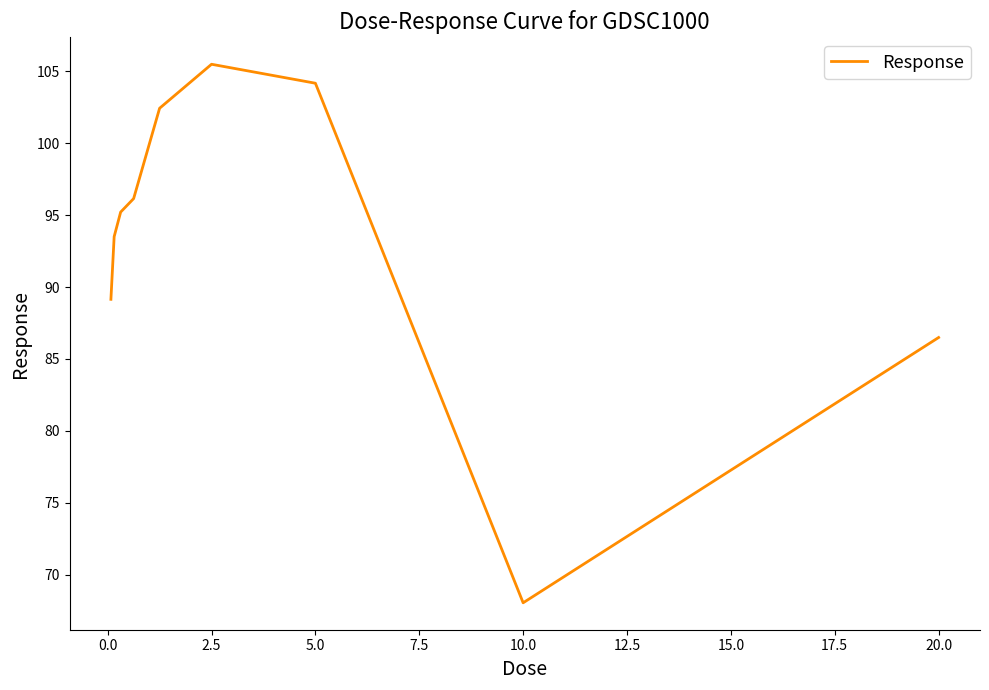

Reading left to right, extract all data points from this chart.

89.1	93.5	95.2	96.1	102.4	105.5	104.2	68.0	86.5